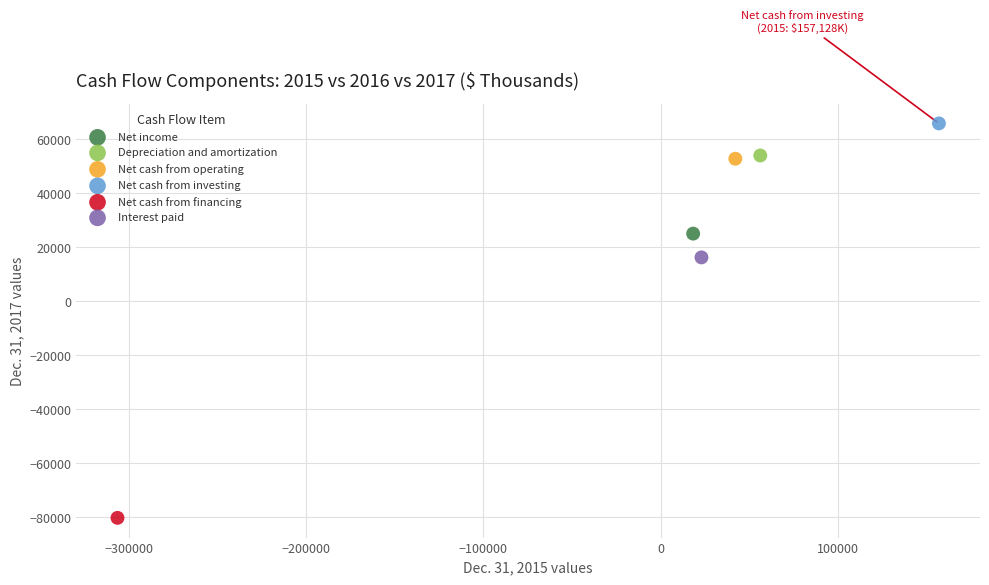

What are all the series names shown in the legend?

Net income, Depreciation and amortization, Net cash from operating, Net cash from investing, Net cash from financing, Interest paid